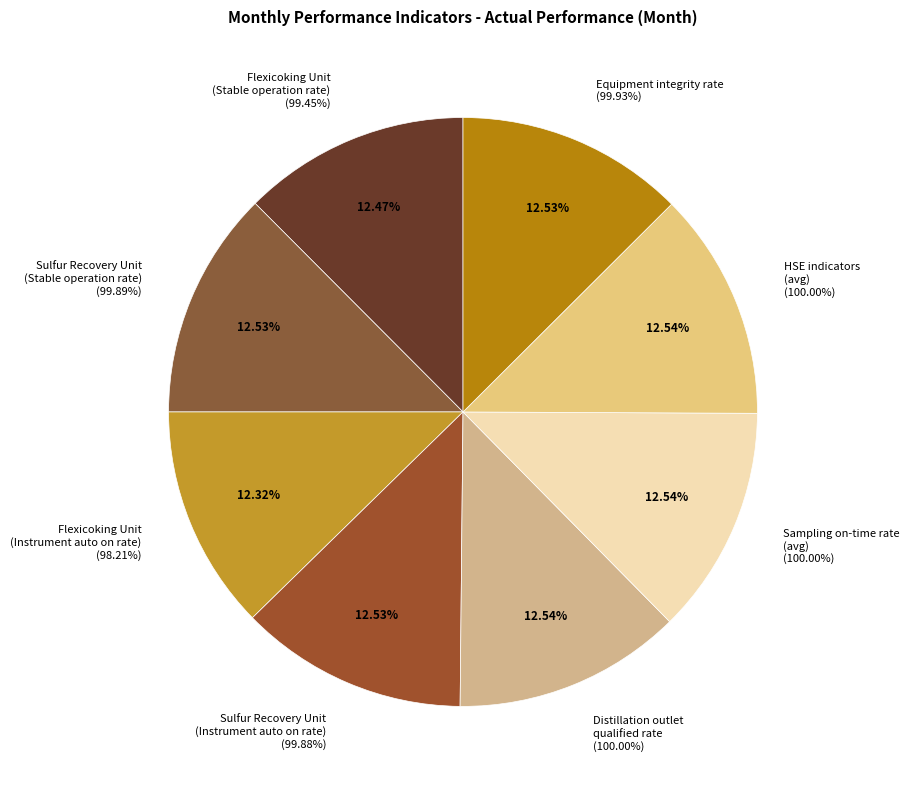

Rank the categories by value from lowest to highest.

Flexicoking Unit - Instrument auto on rate, Flexicoking Unit - Stable operation rate, Sulfur Recovery Unit - Instrument auto on rate, Sulfur Recovery Unit - Stable operation rate, Equipment integrity rate, Distillation outlet qualified rate, Sampling on-time rate (avg), HSE indicators (avg)